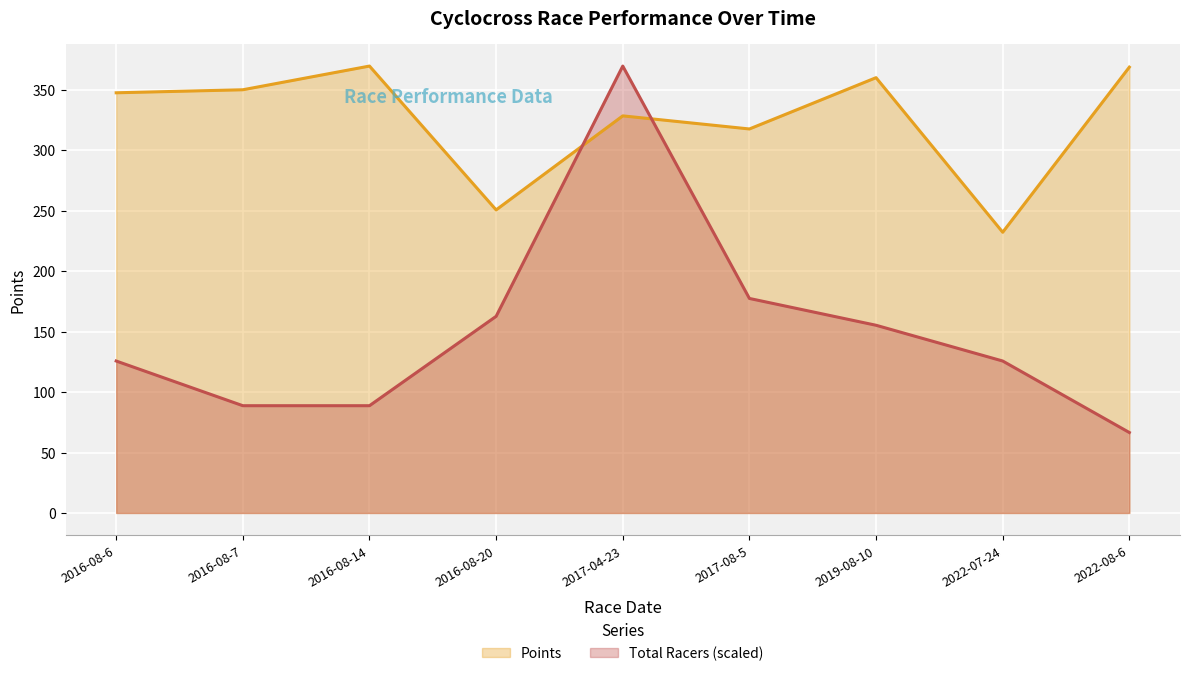

True or false: Total Racers has a value of 229.2 at 2016-08-20.

False